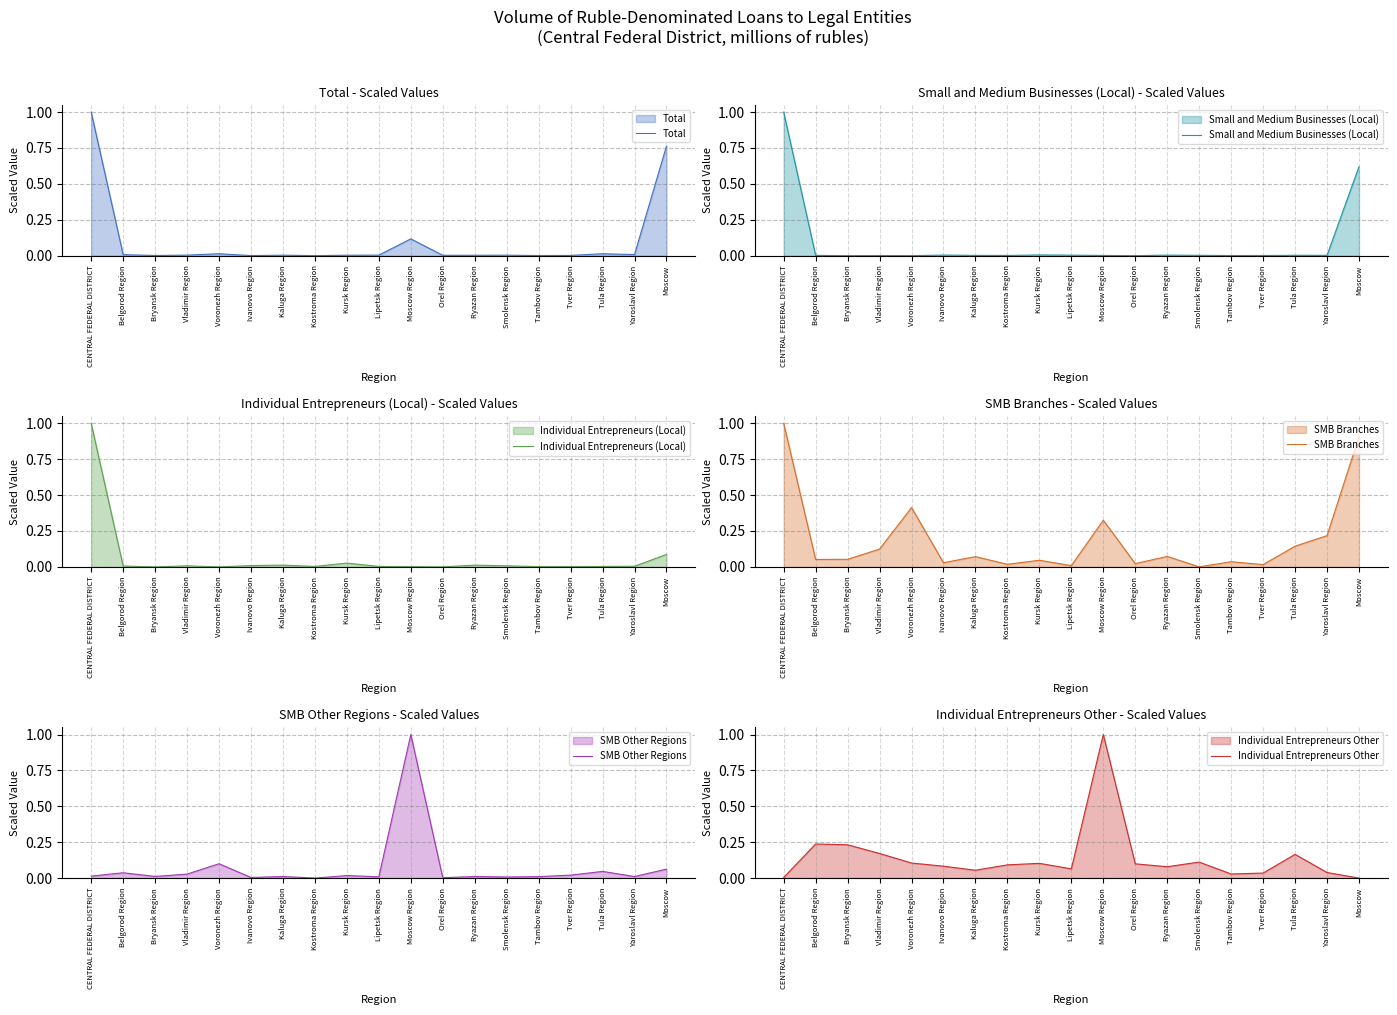

True or false: SMB Other Regions has a value of 0.0 at CENTRAL FEDERAL DISTRICT.

False